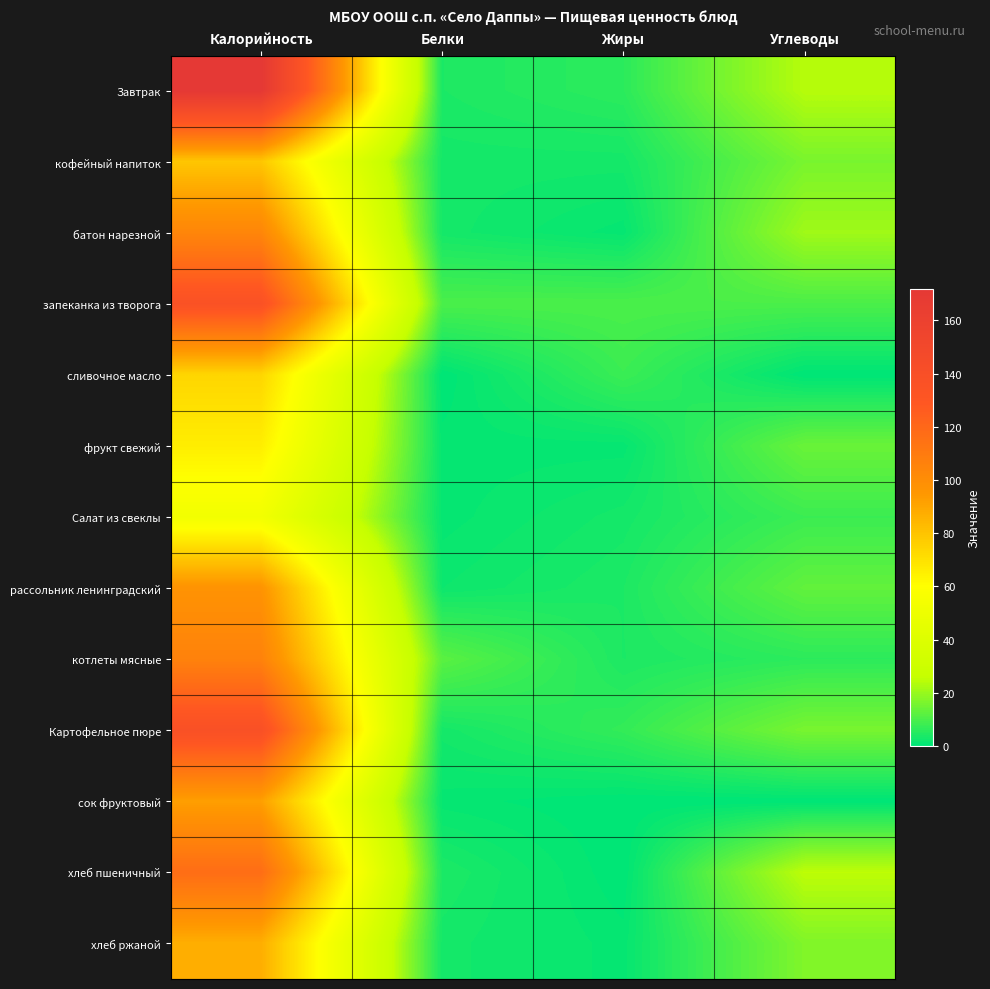

Reading left to right, what are all the values shown in this chart?

Завтрак: Калорийность=172	Белки=4	Жиры=6	Углеводы=24
кофейный напиток: Калорийность=79	Белки=3	Жиры=3	Углеводы=16
батон нарезной: Калорийность=104	Белки=3	Жиры=1	Углеводы=21
запеканка из творога: Калорийность=136	Белки=10	Жиры=10	Углеводы=10
сливочное масло: Калорийность=74	Белки=0	Жиры=8	Углеводы=0
фрукт свежий: Калорийность=66	Белки=1	Жиры=1	Углеводы=14
Салат из свеклы: Калорийность=53	Белки=1	Жиры=3	Углеводы=8
рассольник ленинградский: Калорийность=97	Белки=2	Жиры=4	Углеводы=13
котлеты мясные: Калорийность=106	Белки=12	Жиры=4	Углеводы=6
Картофельное пюре: Калорийность=138	Белки=3	Жиры=7	Углеводы=16
сок фруктовый: Калорийность=92	Белки=1	Жиры=0	Углеводы=0
хлеб пшеничный: Калорийность=117	Белки=4	Жиры=0	Углеводы=25
хлеб ржаной: Калорийность=87	Белки=3	Жиры=1	Углеводы=17